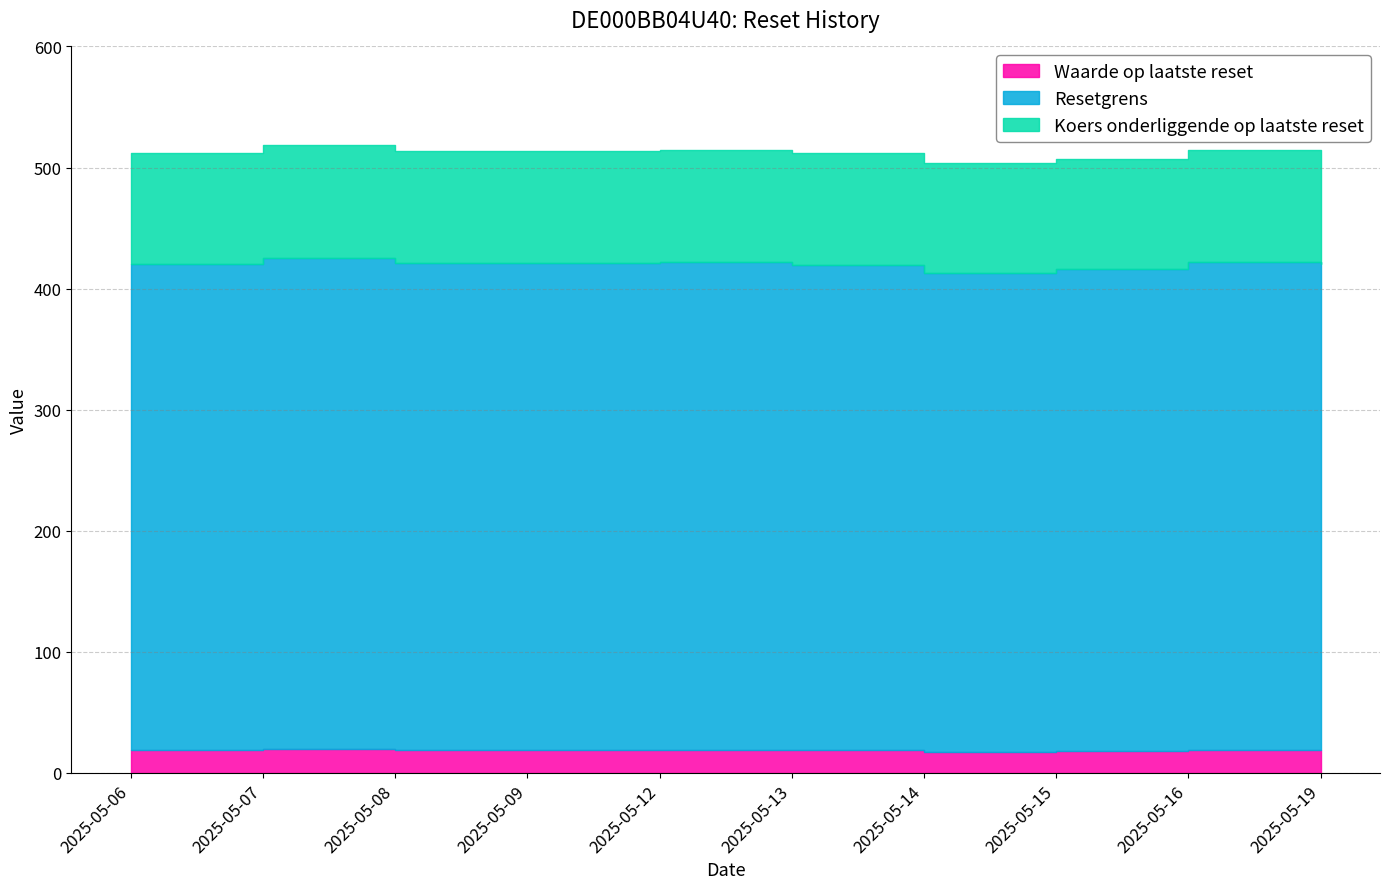

True or false: Waarde op laatste reset and Koers onderliggende op laatste reset cross at least once.

False